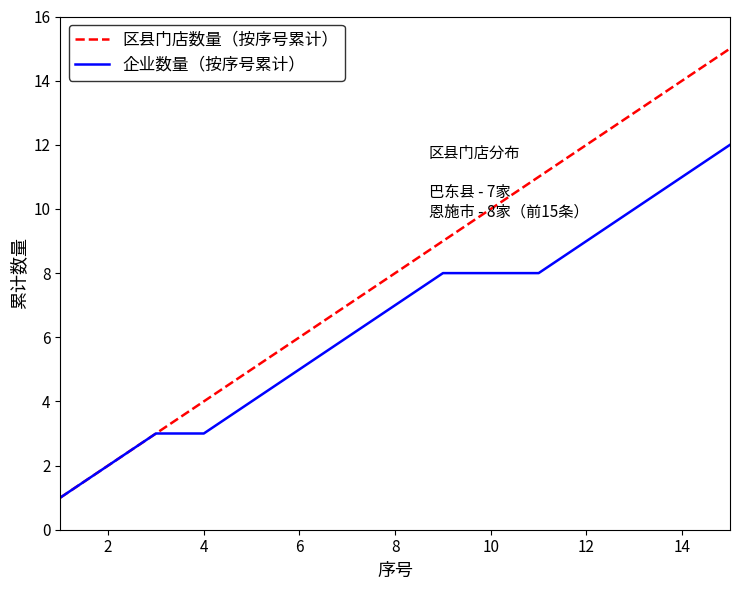

Which series has the largest total across all categories?

区县门店数量（按序号累计）